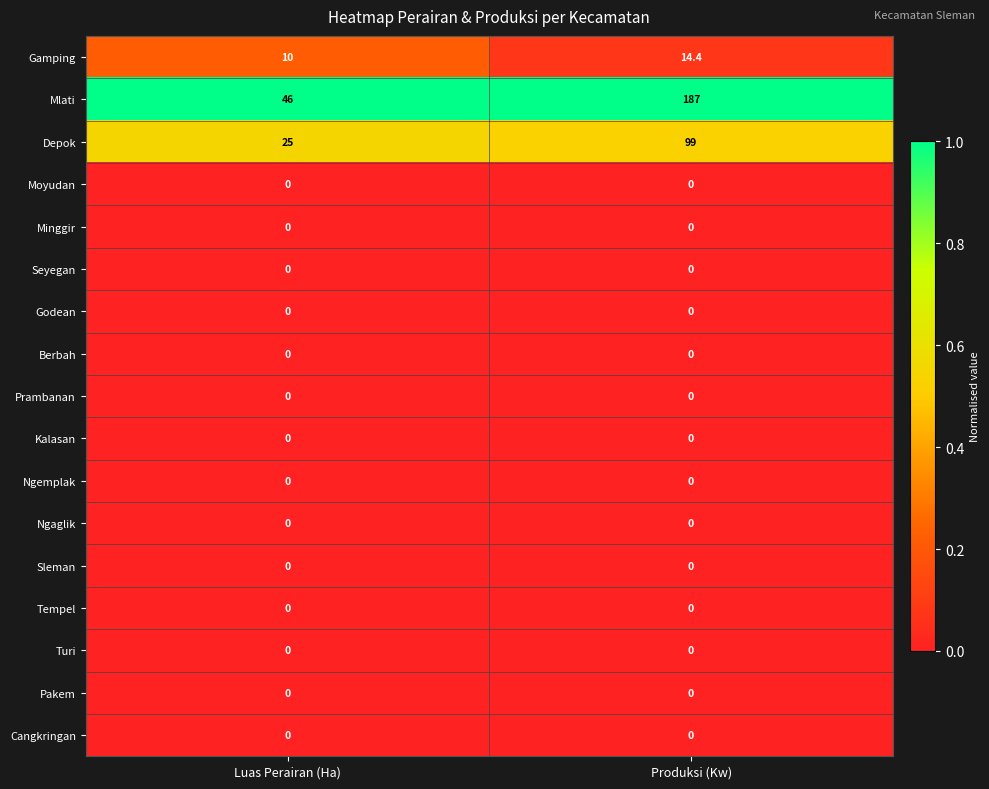

At which category is the sum across all series the highest?

Produksi (Kw)